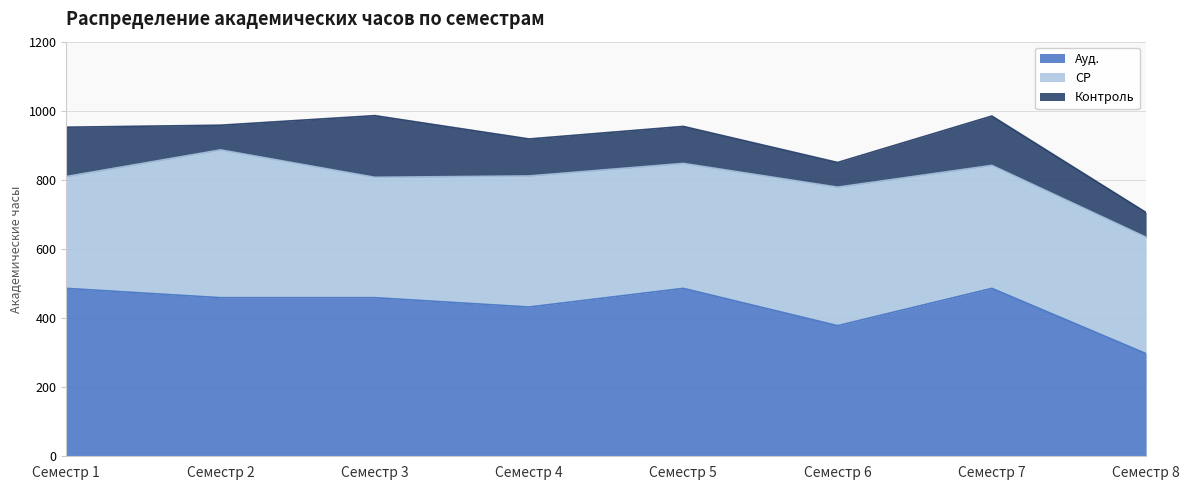

What is the maximum value shown in the chart?

486.0